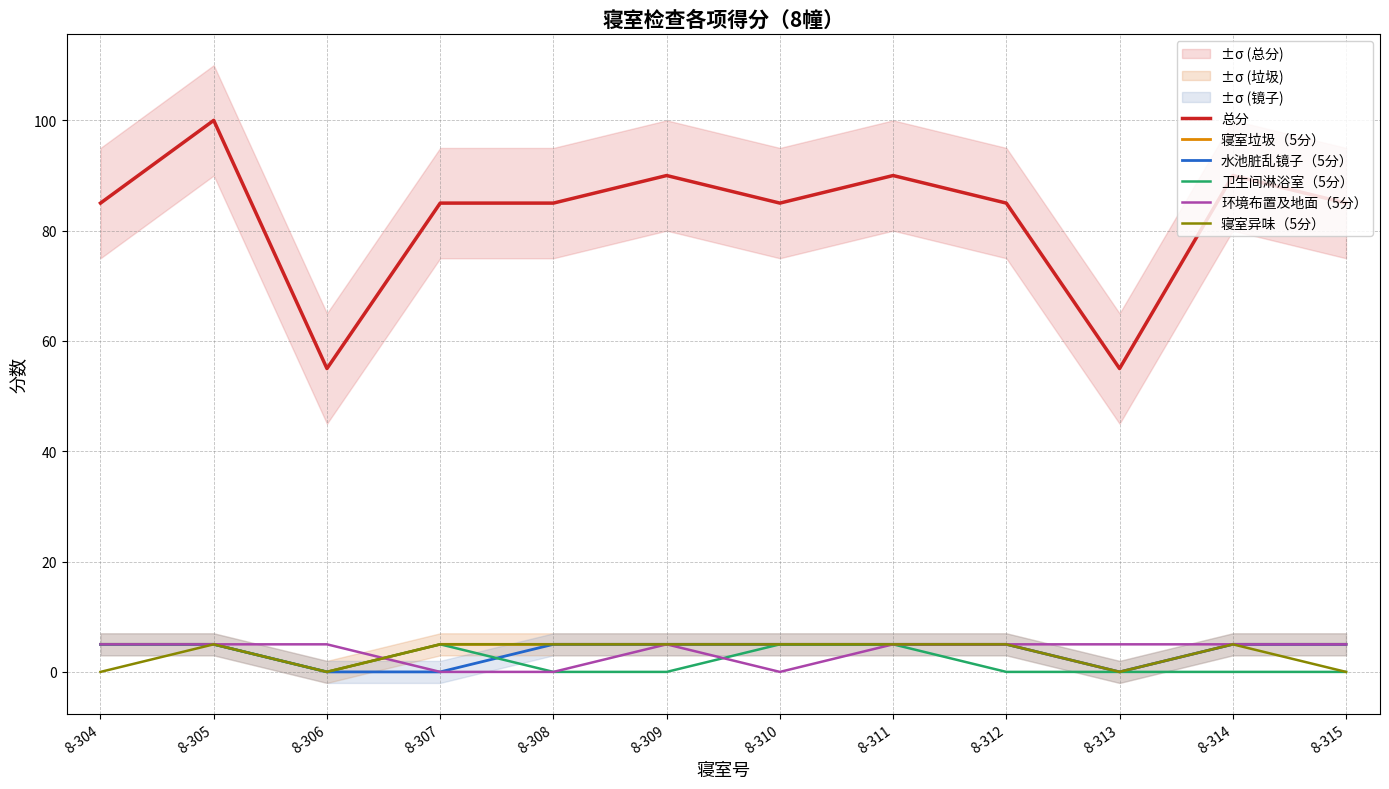

At 8-308, list the series in order from smallest to largest.

卫生间淋浴室（5分）, 环境布置及地面（5分）, 寝室垃圾（5分）, 水池脏乱镜子（5分）, 寝室异味（5分）, 总分